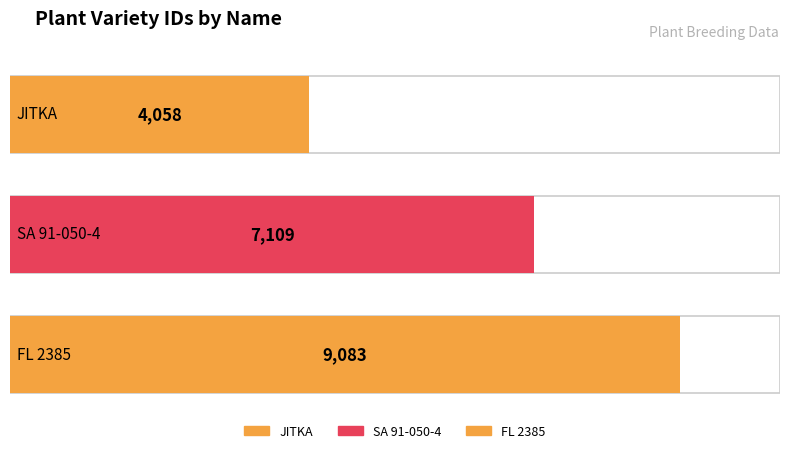

What is the difference between the maximum and minimum values?

5025